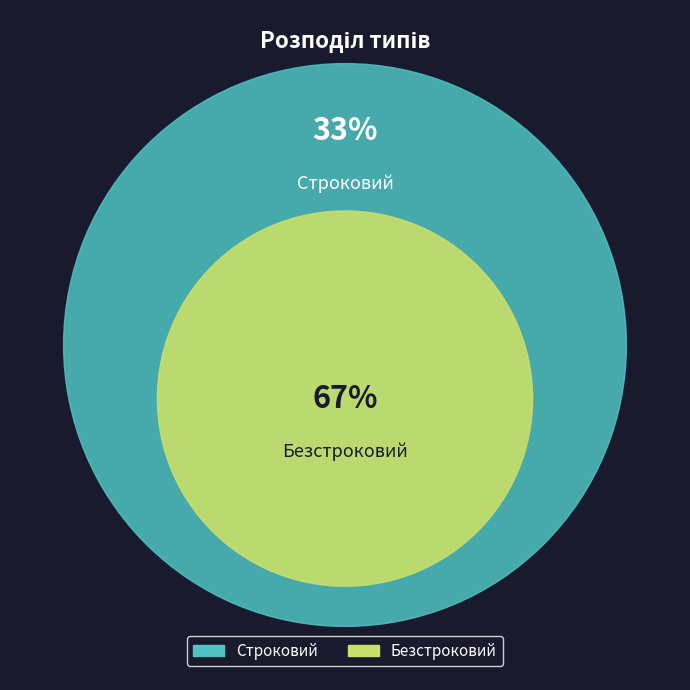

To the nearest percent, what portion does Безстроковий represent?

67%